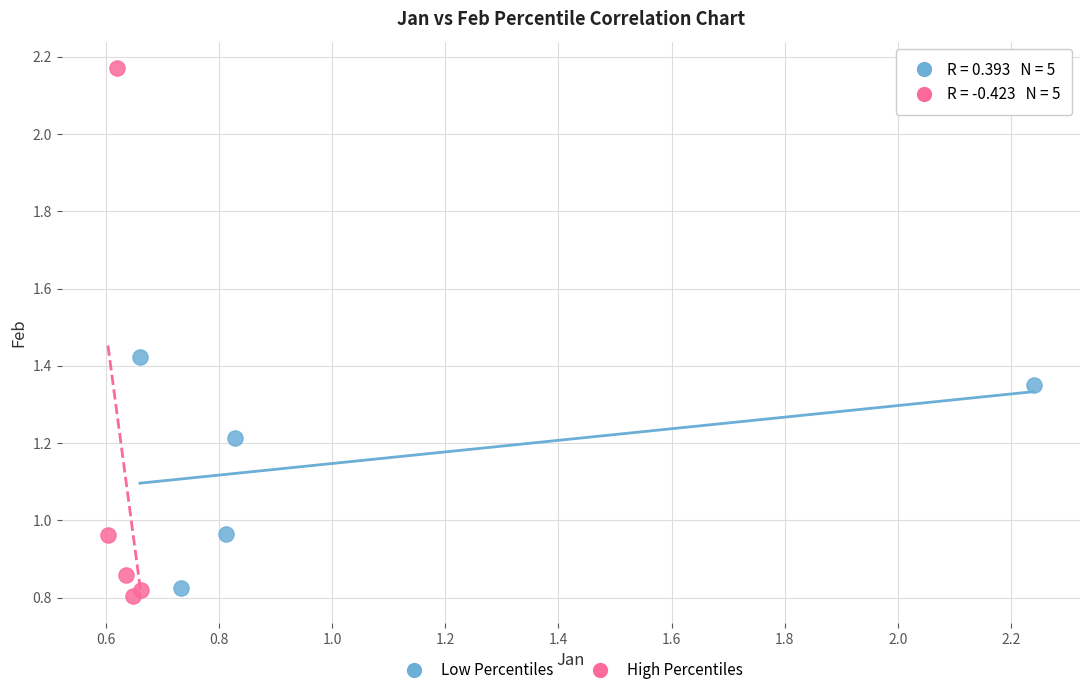

Which series has the widest spread of Y values?

High Percentiles